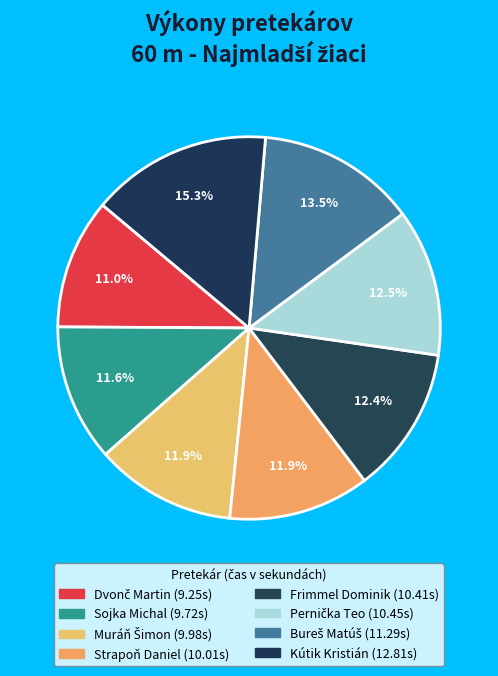

Does any single category account for the majority?

No